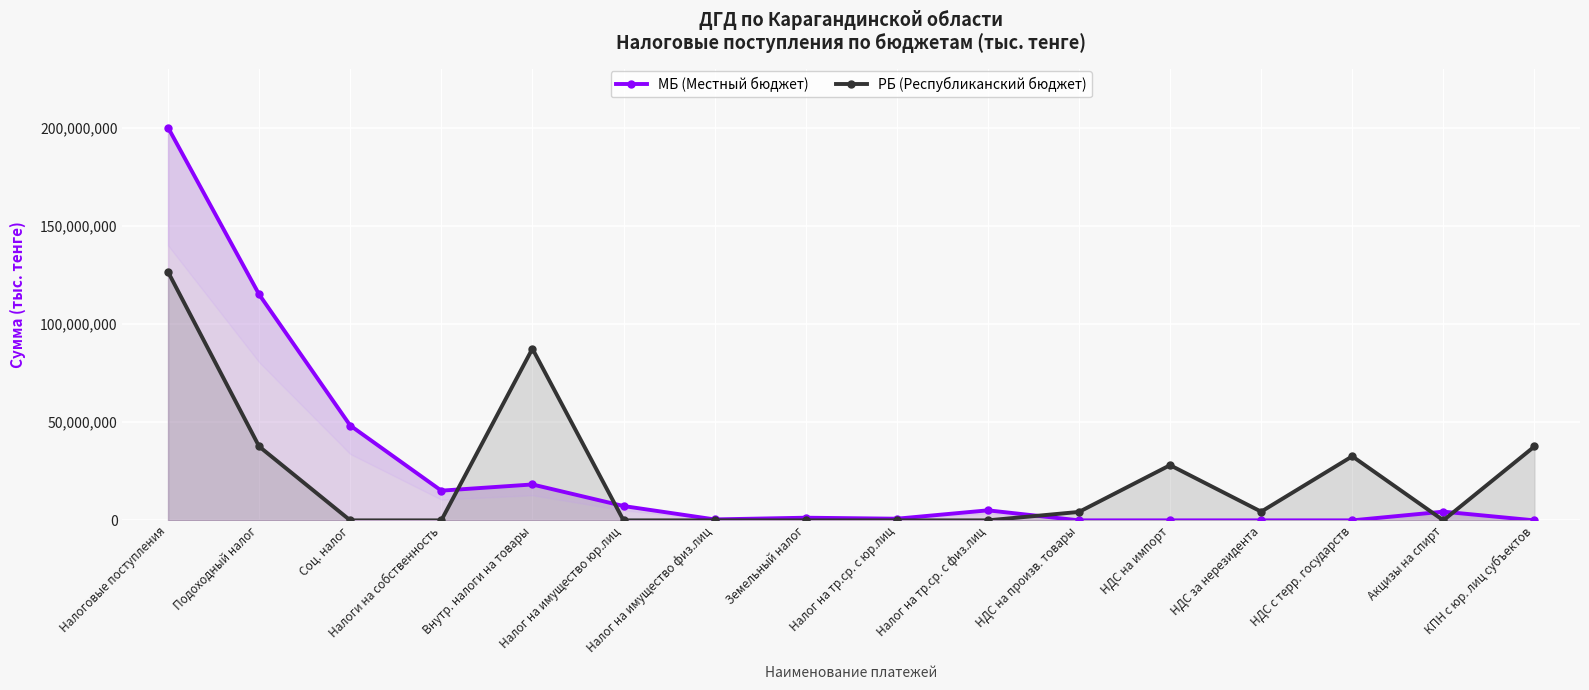

What are all the series names shown in the legend?

МБ (Местный бюджет), РБ (Республиканский бюджет)